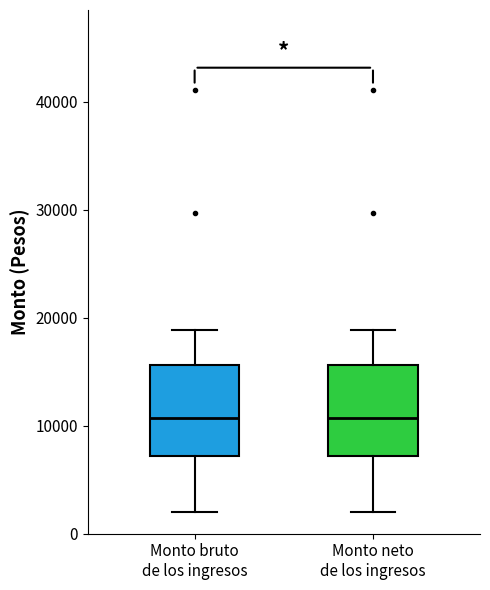

Reading left to right, read every box against the y-axis: the position of its median line, the range the box covers, and the ends of its whiskers. The values are not printed on the chart, so give them approximately, as read against the axis.

Monto bruto de los ingresos: median 11000, box 7000 to 16000, whiskers 2000 to 19000
Monto neto de los ingresos: median 11000, box 7000 to 16000, whiskers 2000 to 19000